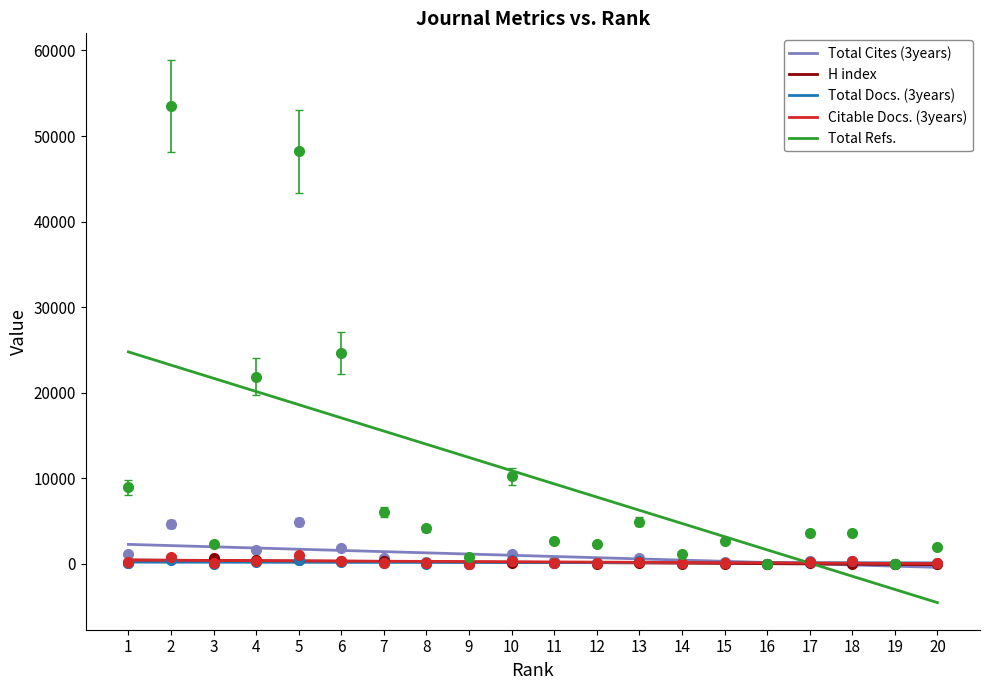

What is the lowest value of the Total Refs. series?

-4528.4